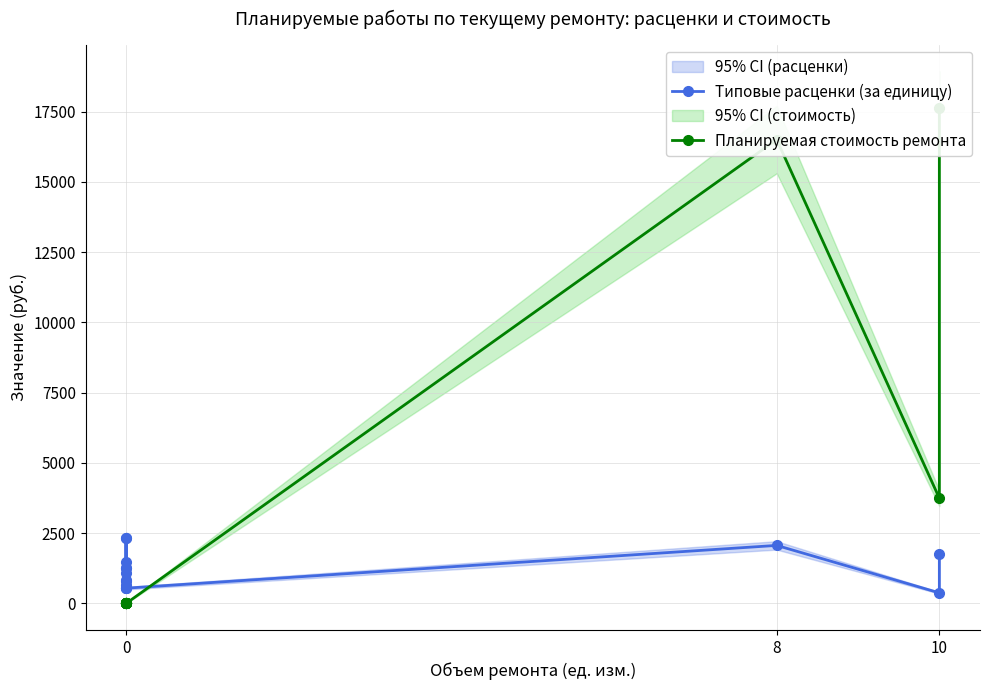

Where is the first local minimum for Типовые расценки (за единицу)?

10